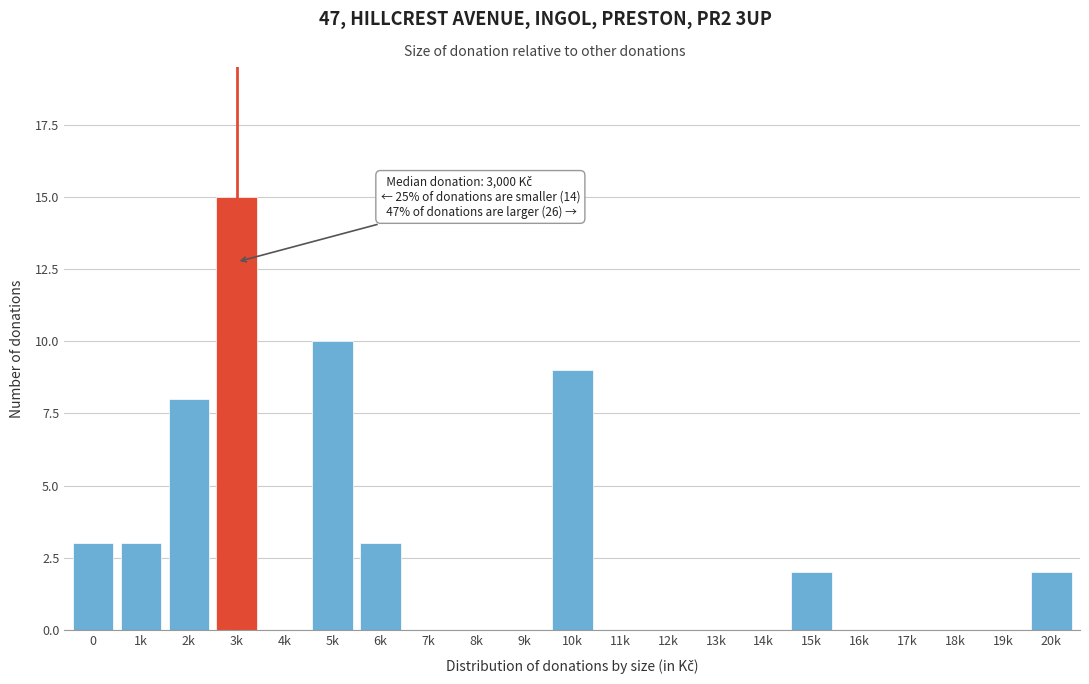

Reading left to right, transcribe all the data shown in this chart.

0=3	1k=3	2k=8	3k=15	4k=0	5k=10	6k=3	7k=0	8k=0	9k=0	10k=9	11k=0	12k=0	13k=0	14k=0	15k=2	16k=0	17k=0	18k=0	19k=0	20k=2